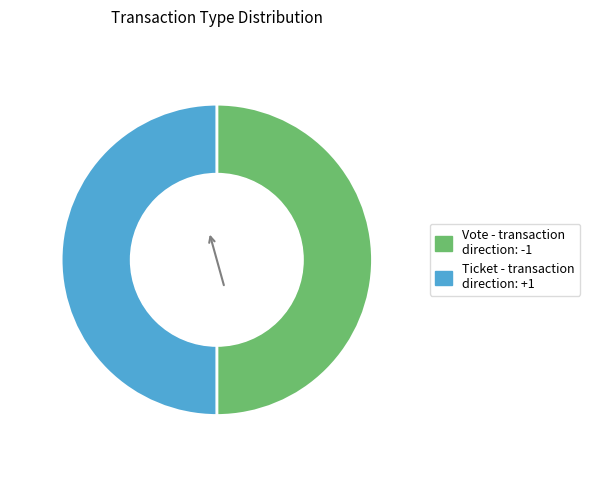

Is it true that Vote is 50% of the pie?

True